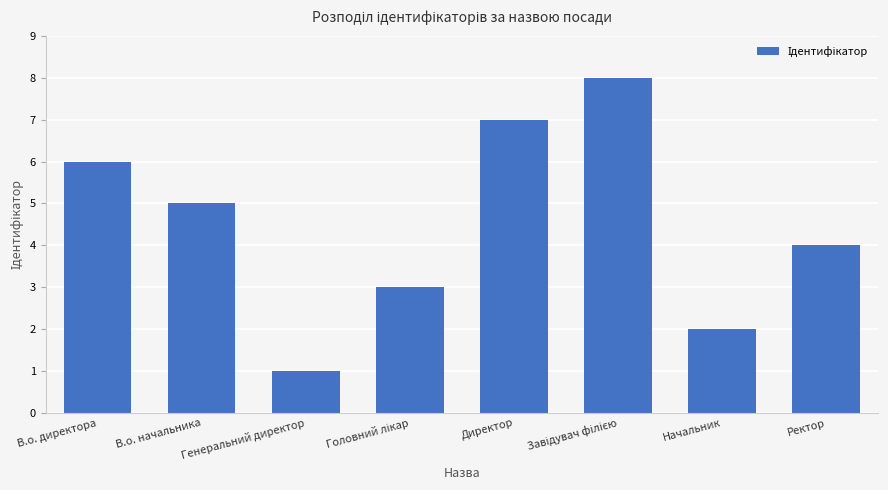

What is the difference between the second highest and second lowest values?

5